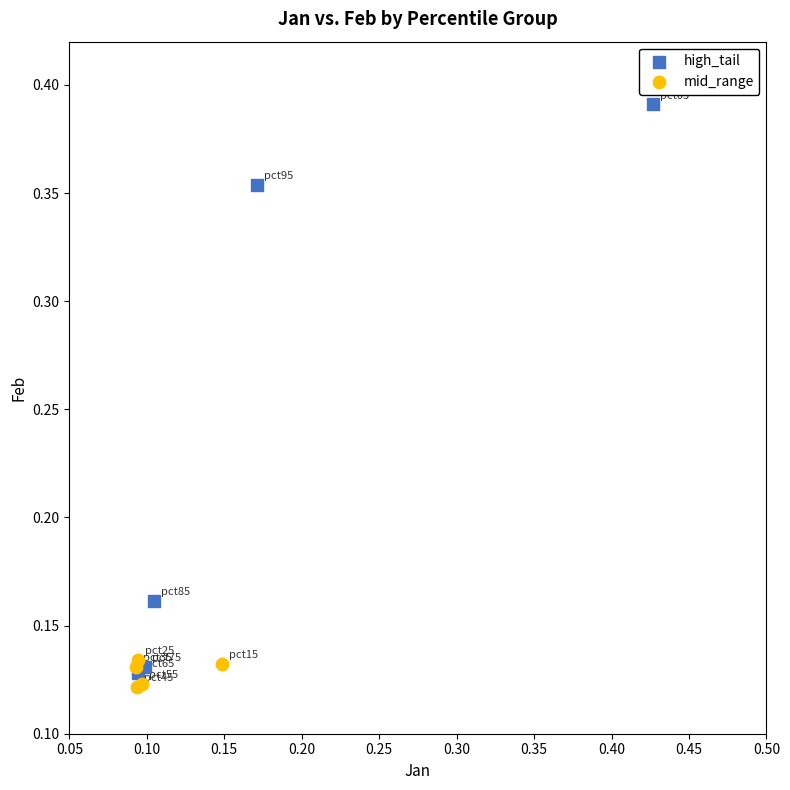

What are all the series names shown in the legend?

high_tail, mid_range